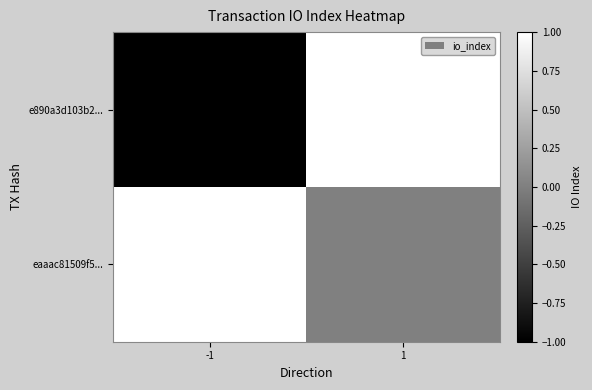

Reading left to right, extract all data points from this chart.

e890a3d103b2...: -1=-1	1=1
eaaac81509f5...: -1=1	1=0